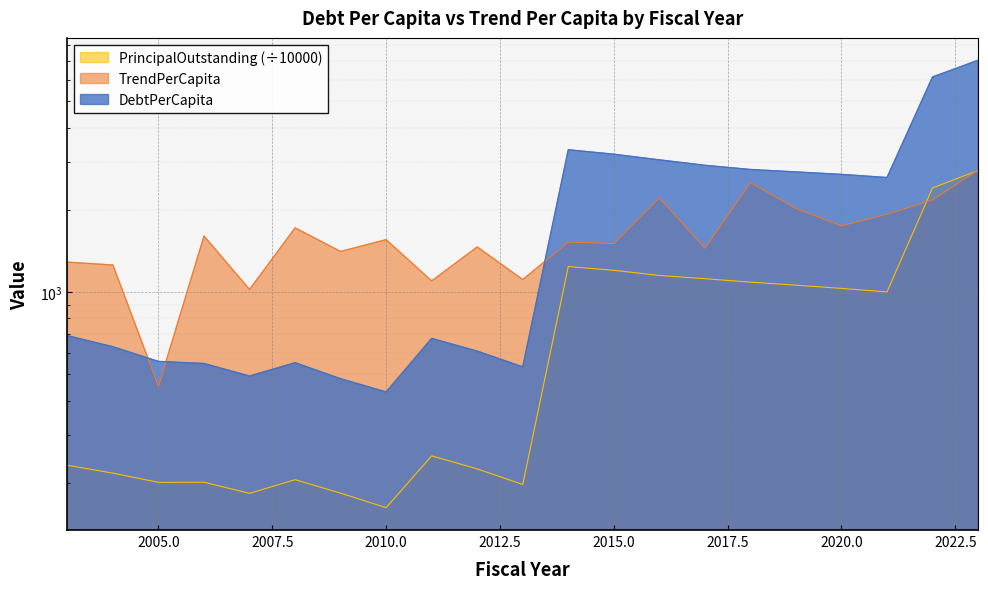

What is the total value across all series at 2017?

5479.1